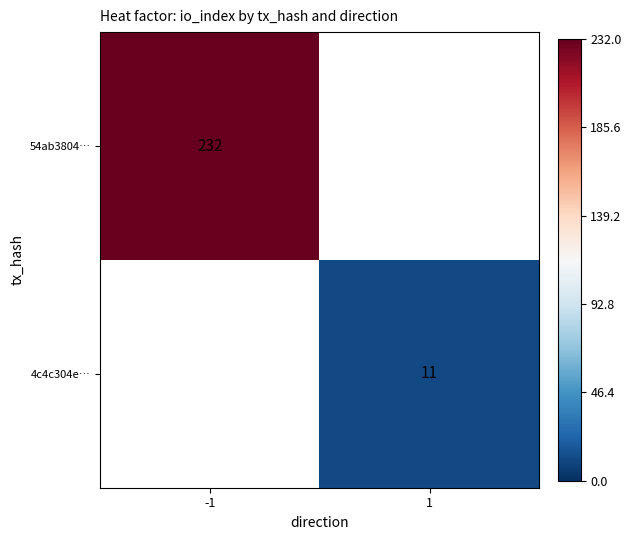

How many categories are shown in the chart?

2